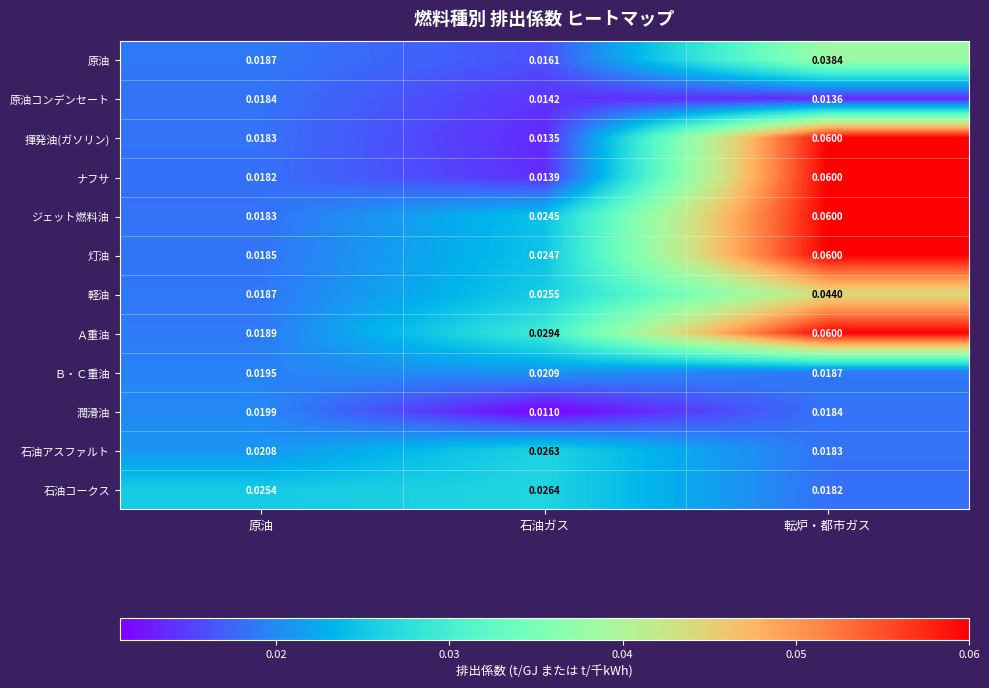

Which category has the lowest value across all series?

石油ガス